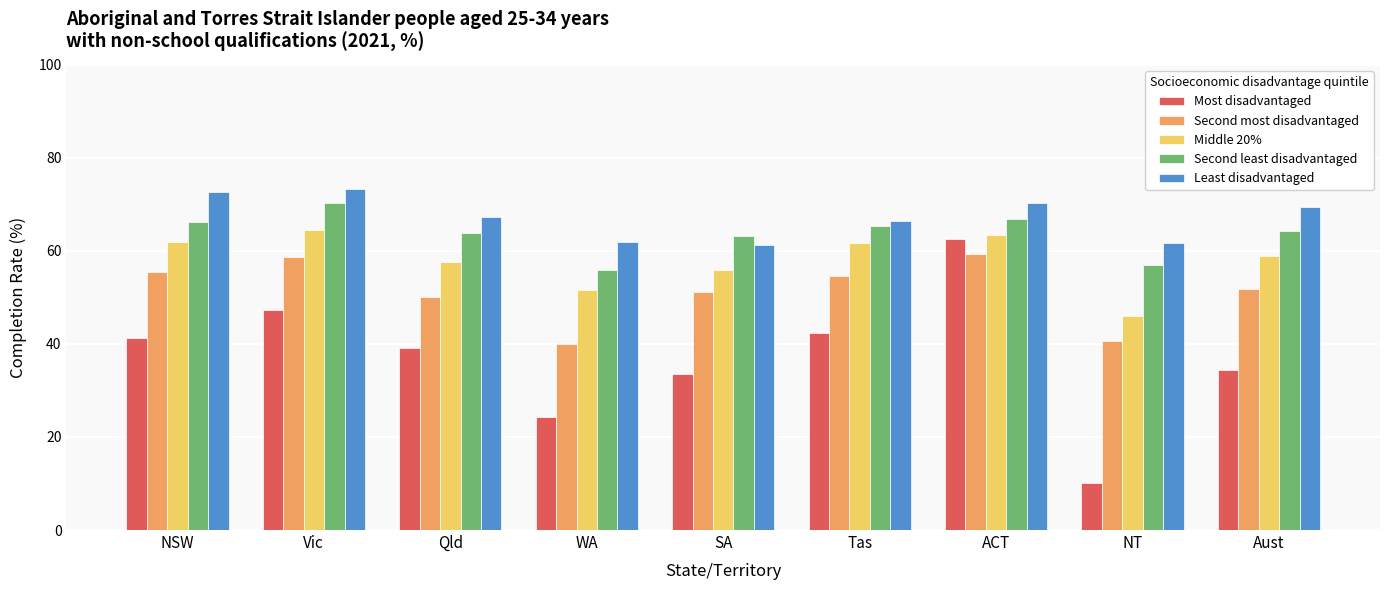

List the labels in order of Most disadvantaged value, largest first.

ACT, Vic, Tas, NSW, Qld, Aust, SA, WA, NT